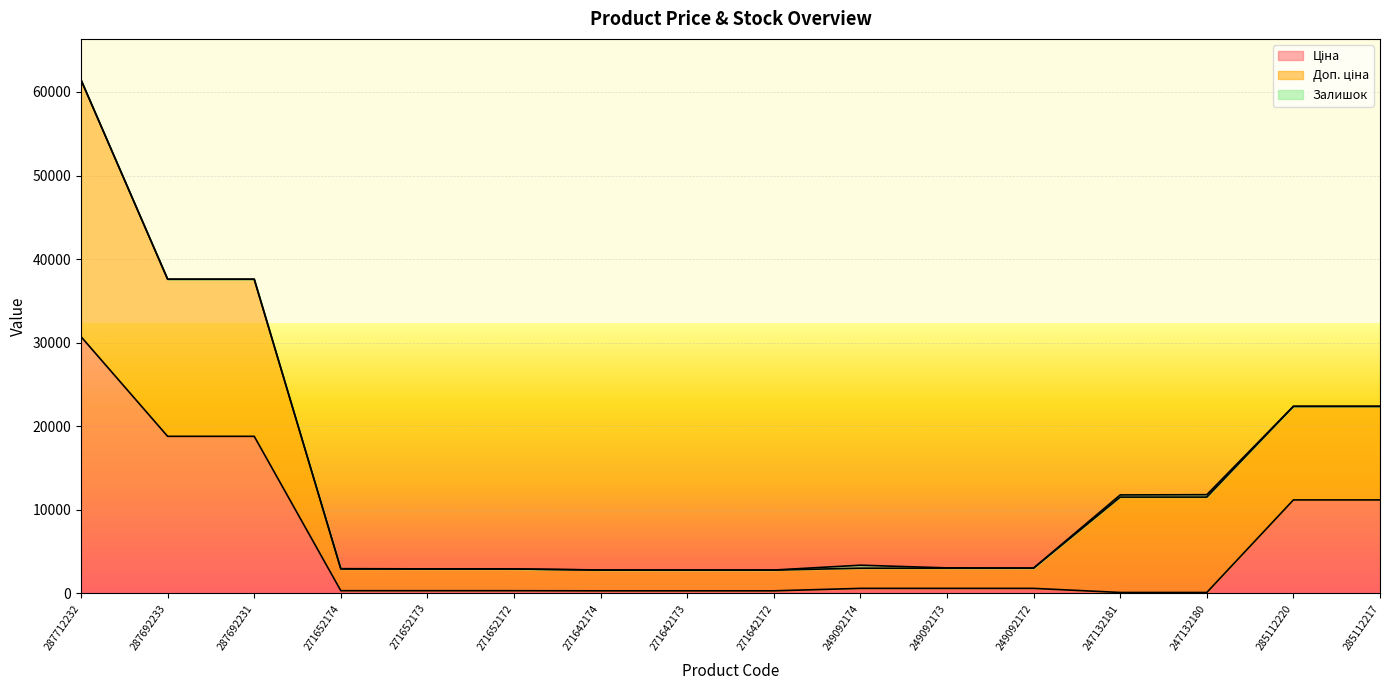

True or false: Доп. ціна has more than 1 interior local peaks.

False